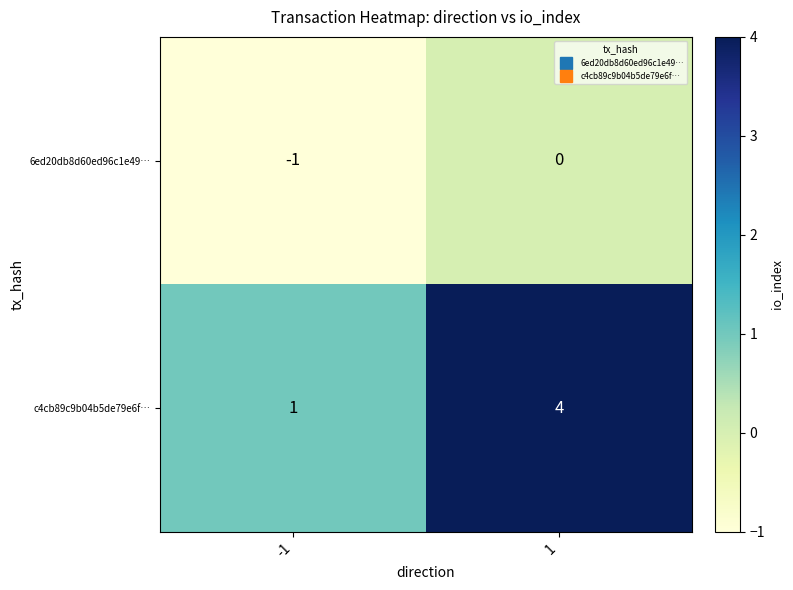

What is the difference between the c4cb89c9b04b5de79e6f… values at -1 and 1?

3